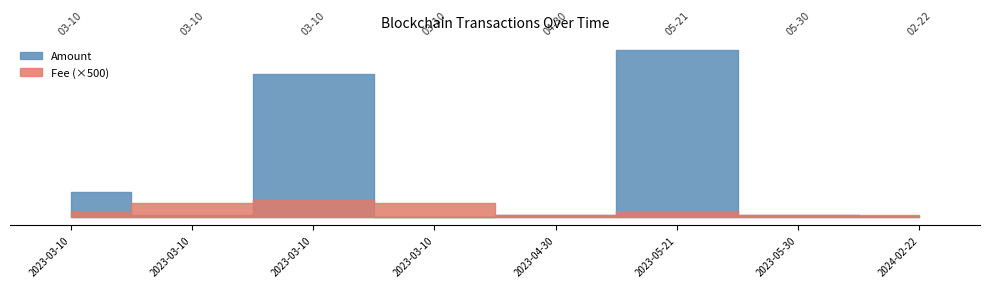

What is the difference between the maximum and minimum values in the Amount series?

149.6